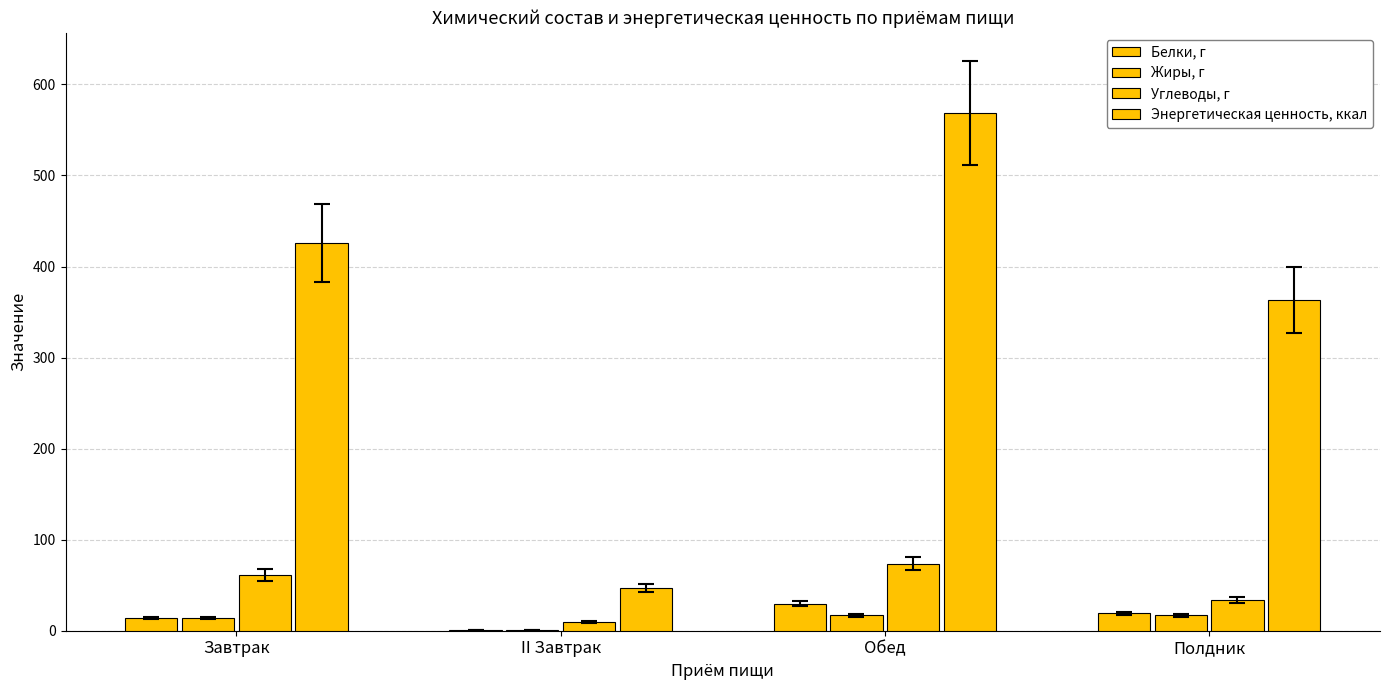

Are the bars grouped side by side (vs. stacked)?

Yes